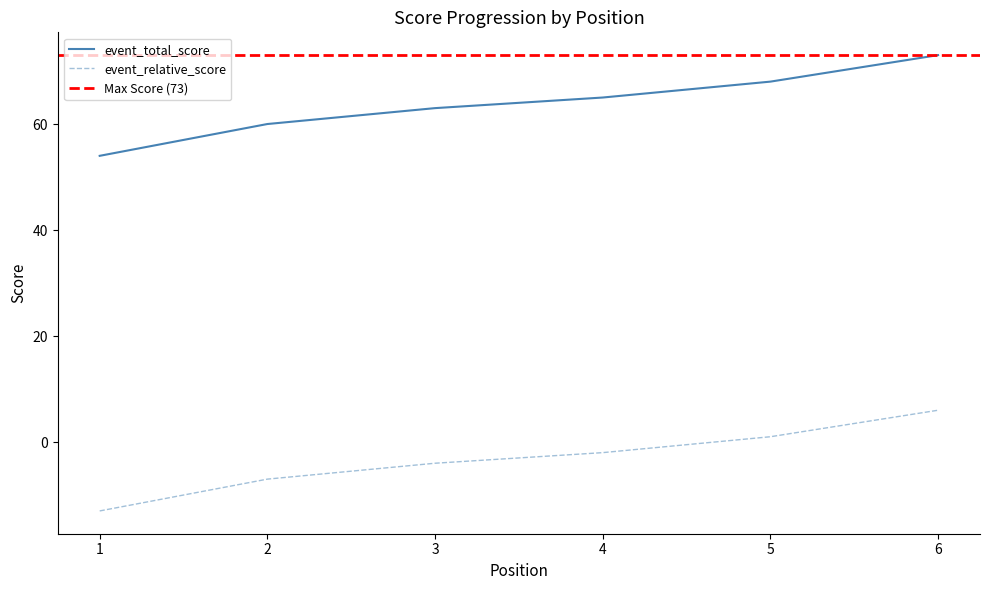

Which label corresponds to the largest value in the chart?

6